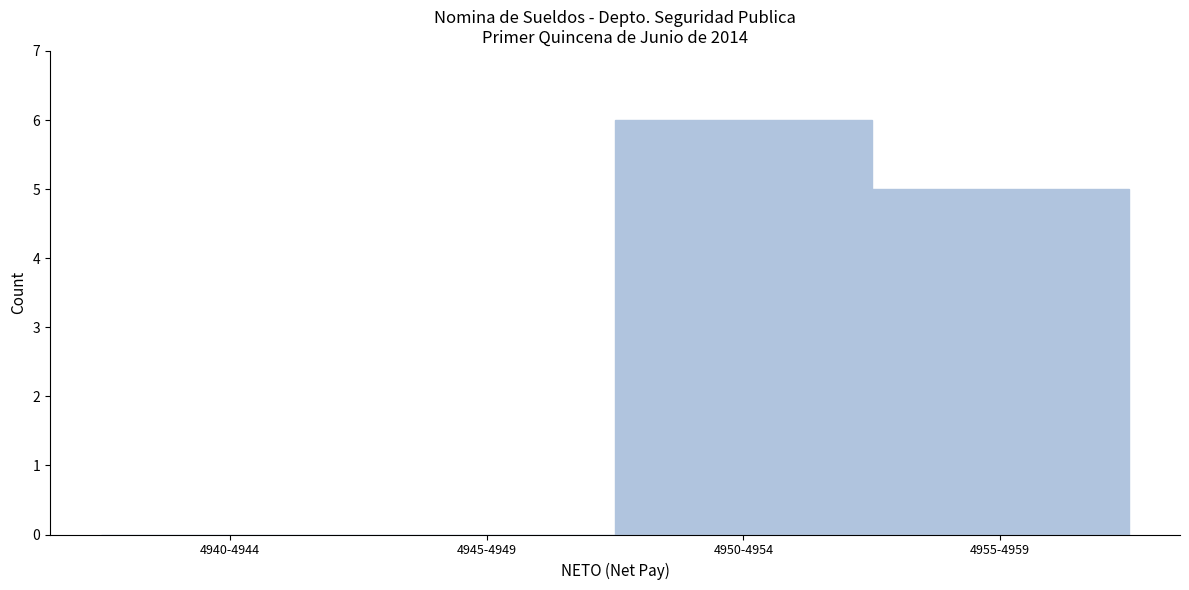

Reading left to right, extract all data points from this chart.

4940-4944=0	4945-4949=0	4950-4954=6	4955-4959=5